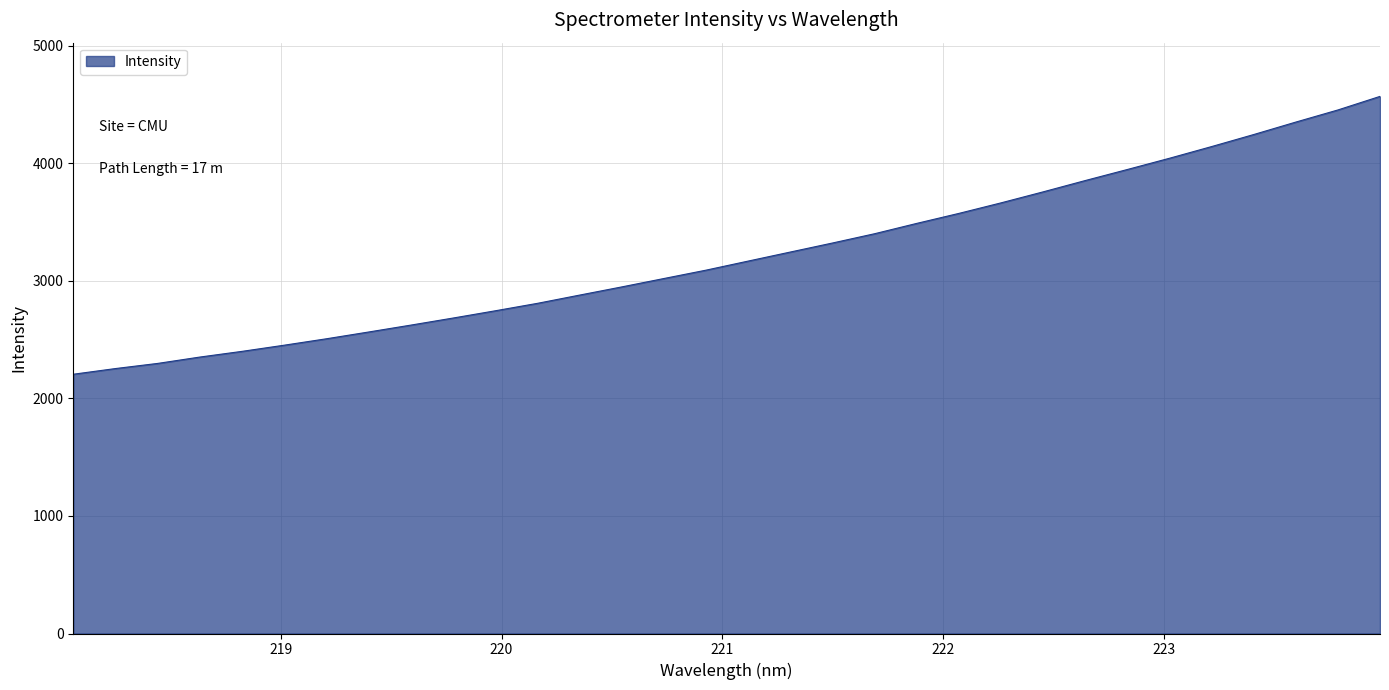

Does the chart have visible grid lines?

Yes